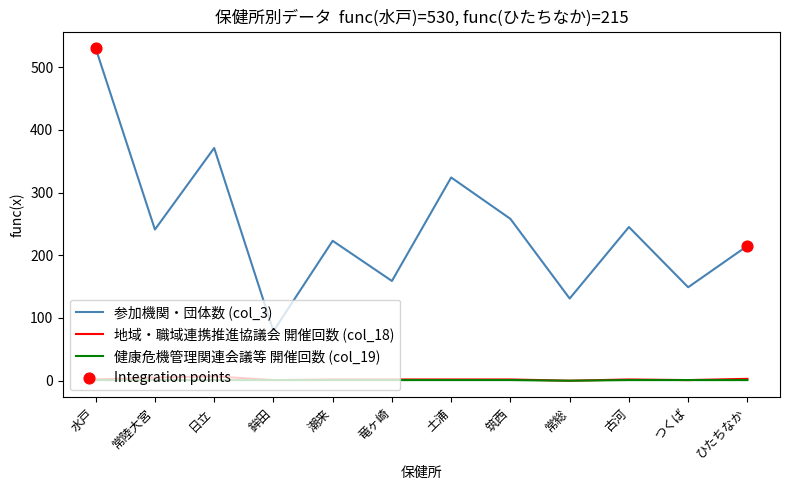

At how many categories does at least one series exceed 204?

8